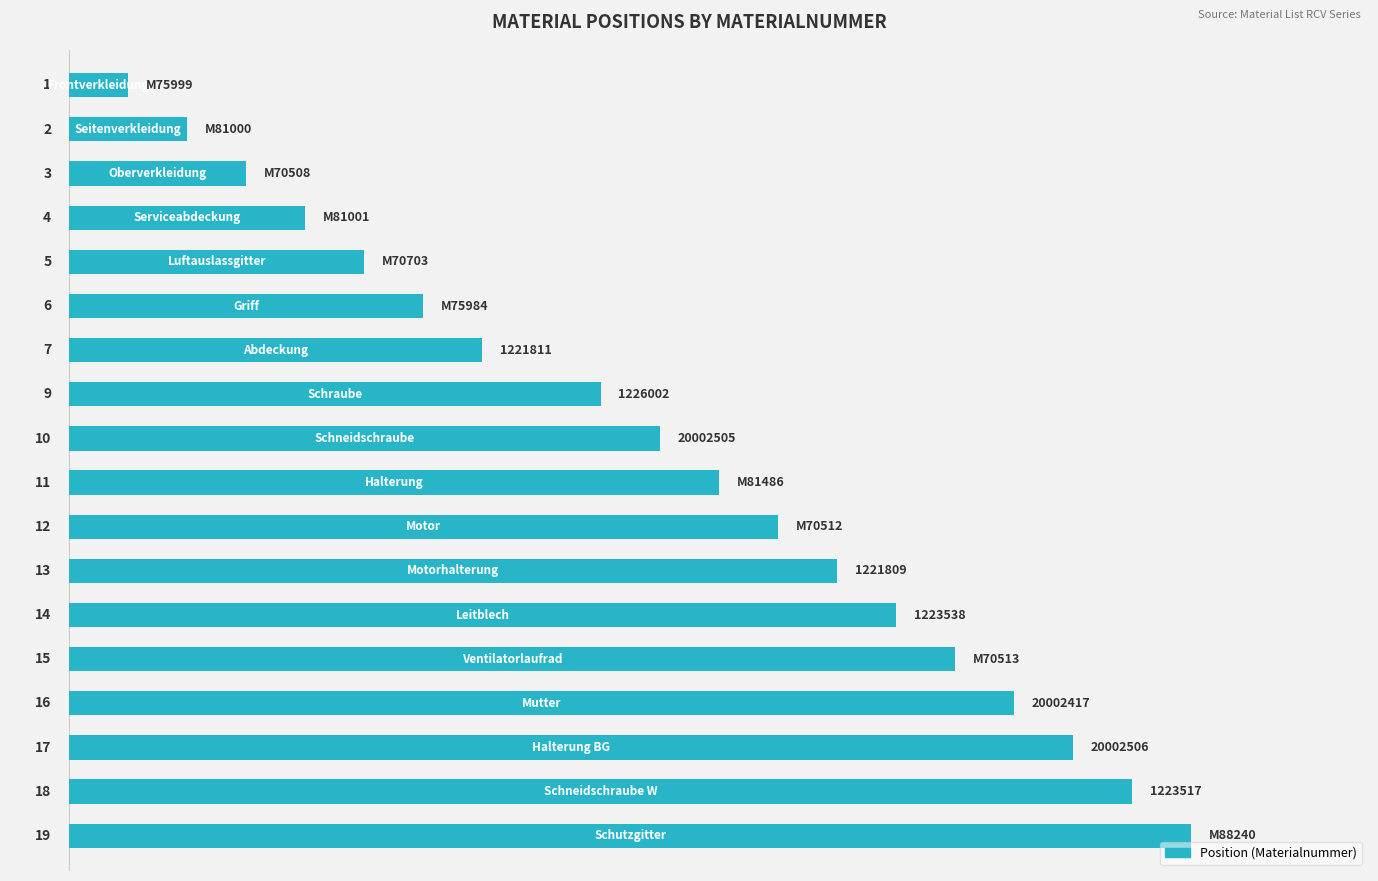

What is the smallest value displayed?

1